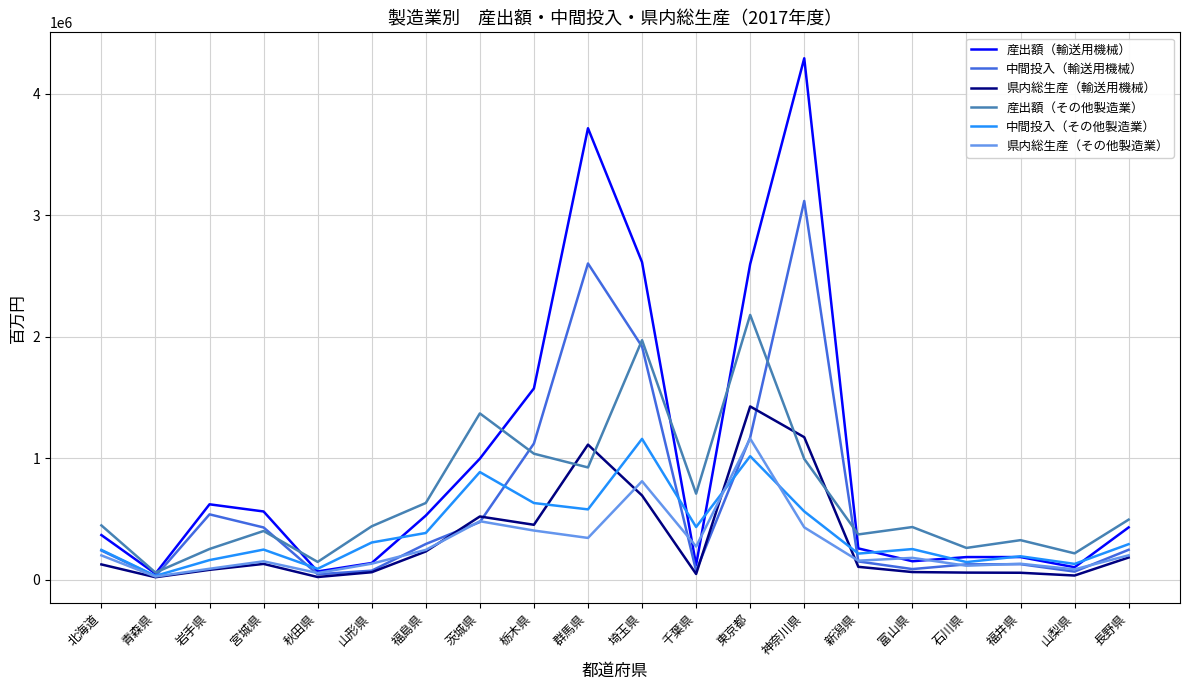

What is the sum of the 産出額（輸送用機械） values at 北海道 and 栃木県?

1943675